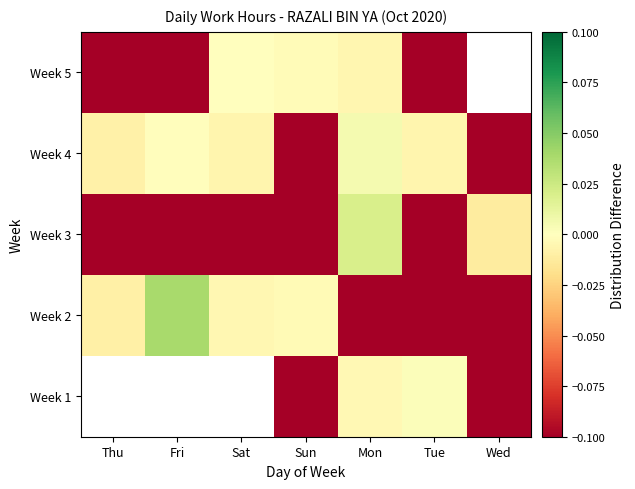

Is the value of Week 2 at Tue greater than the value of Week 1 at Fri?

No